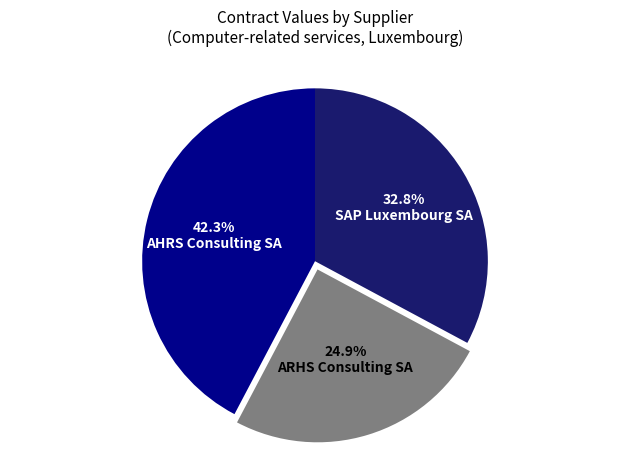

The AHRS Consulting SA slice represents 35% of the pie. True or false?

False